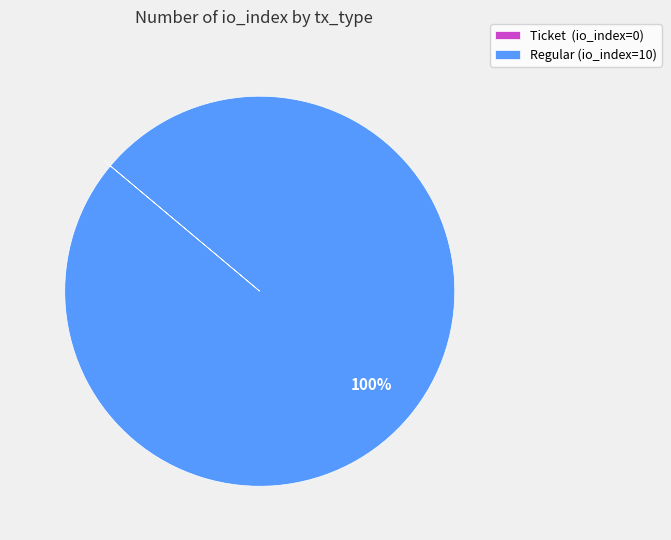

Is there a majority slice in this chart?

Yes